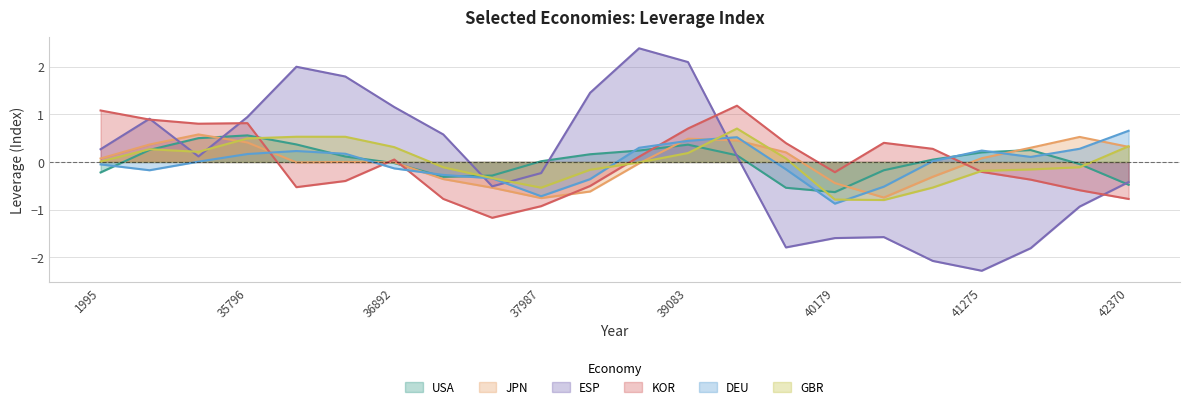

In KOR, how many points are lower than both neighbors (excluding endpoints)?

4